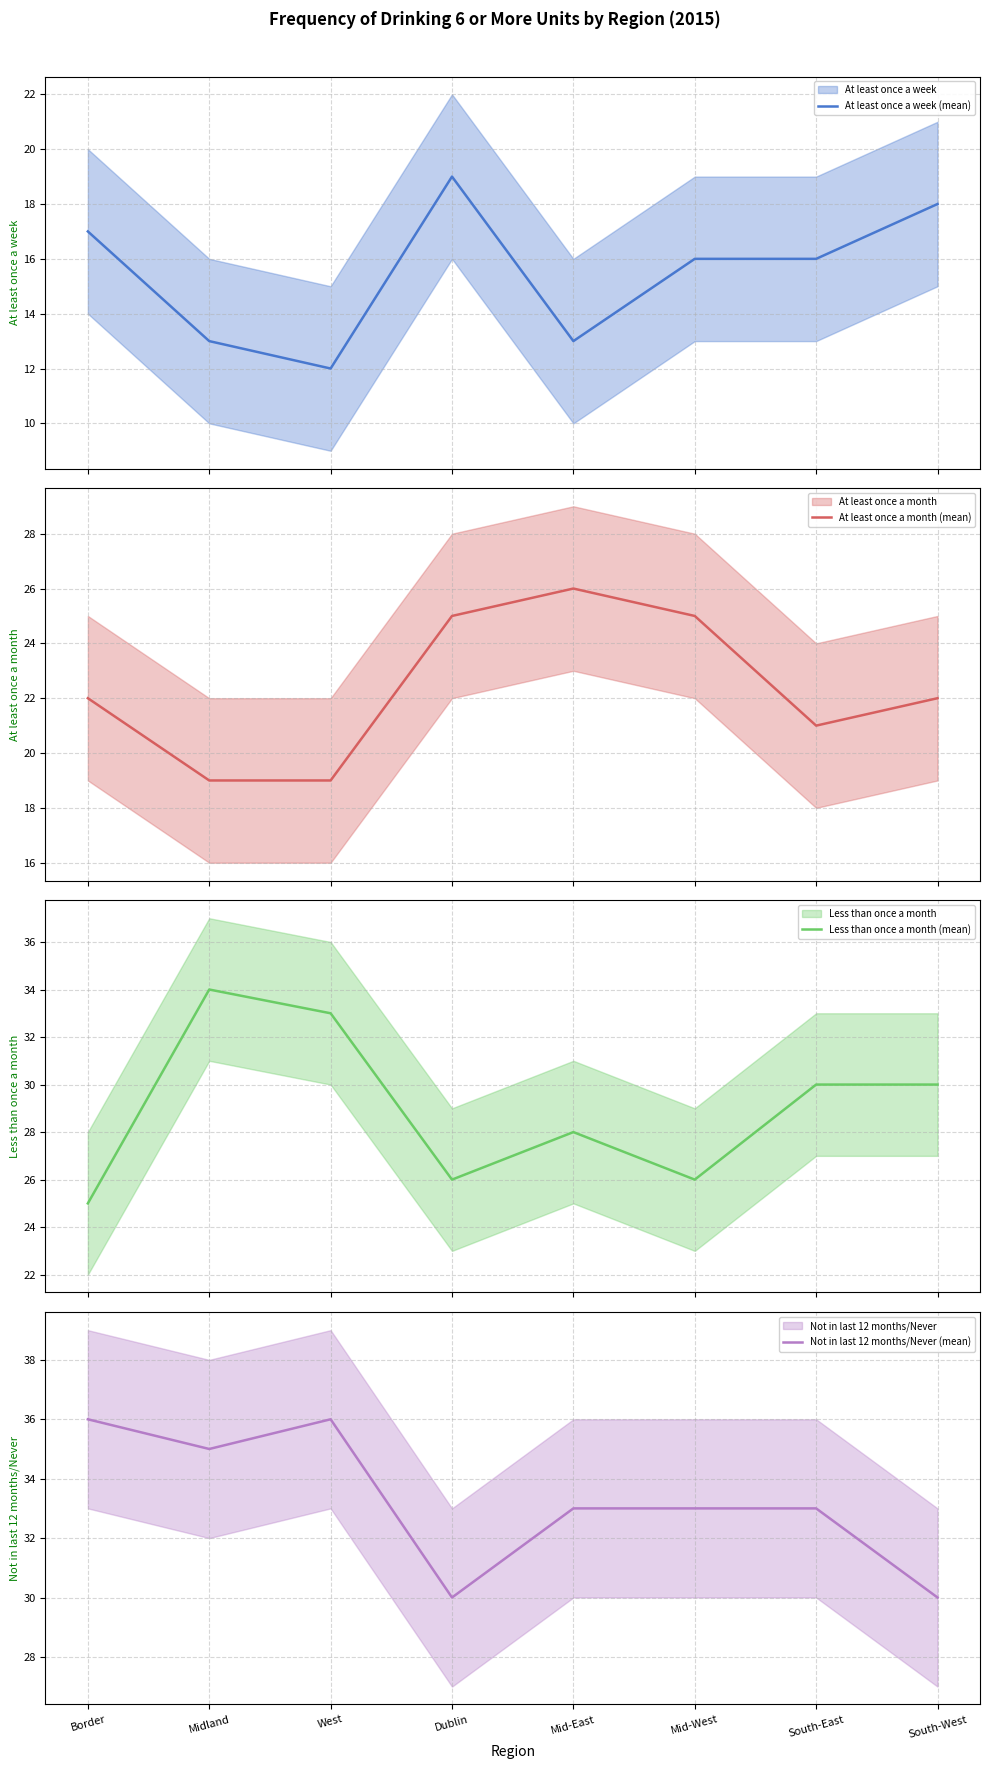

Is it true that Not in last 12 months/Never (mean) equals 19 at South-West?

False